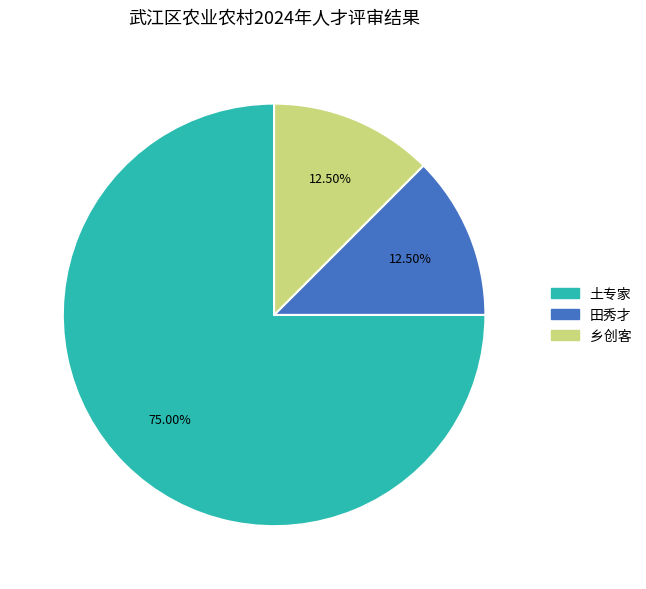

To the nearest percent, what portion does 土专家 represent?

75%